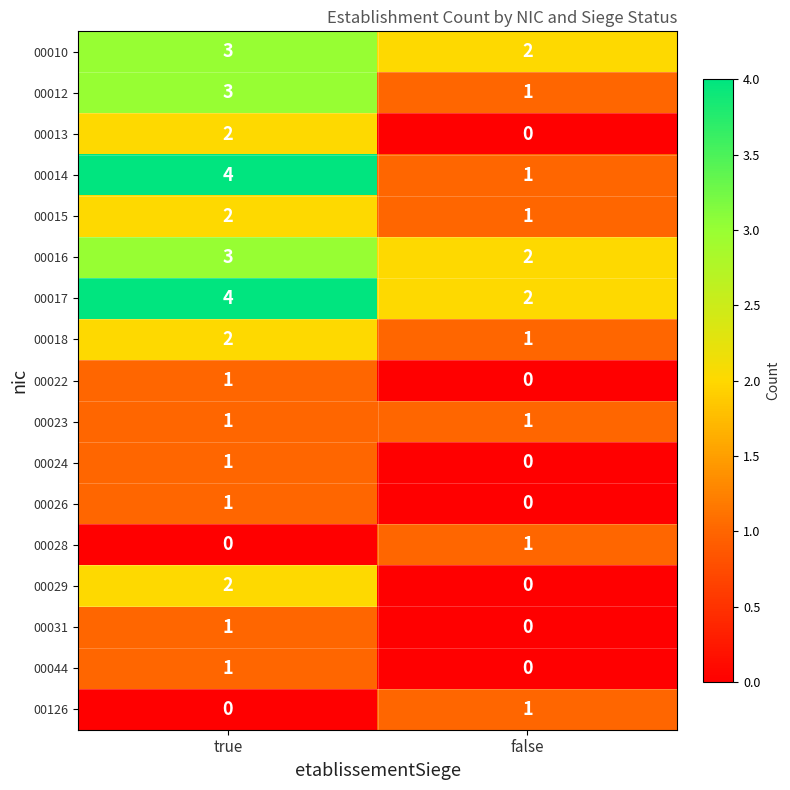

What is the maximum value shown in the chart?

4